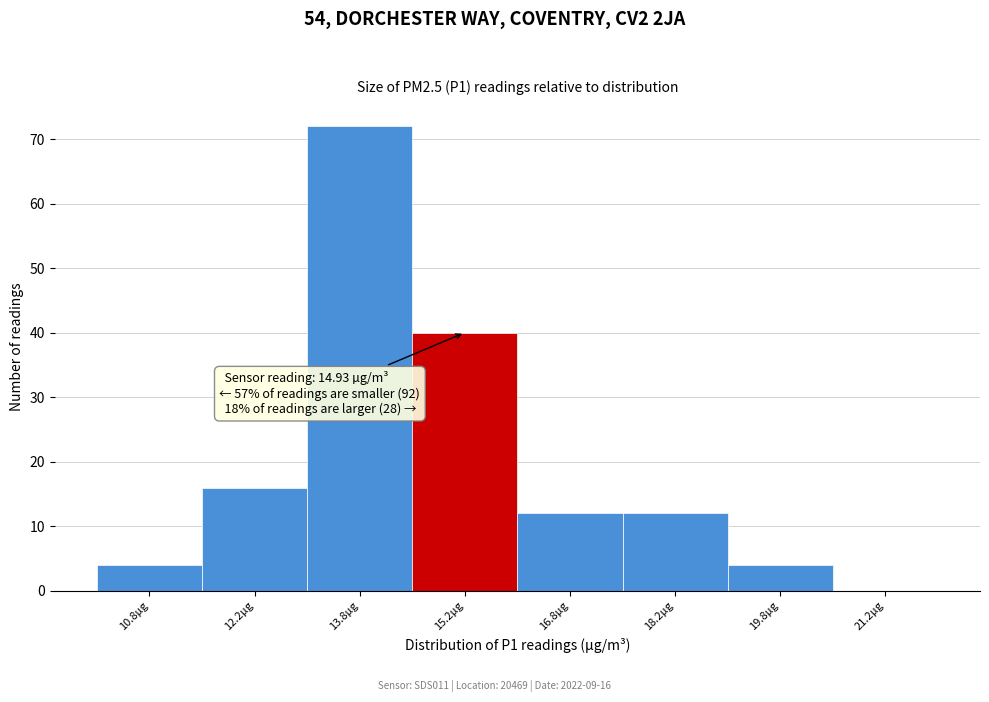

Over which range of the x-axis is the bar tallest?

13.0 to 14.5